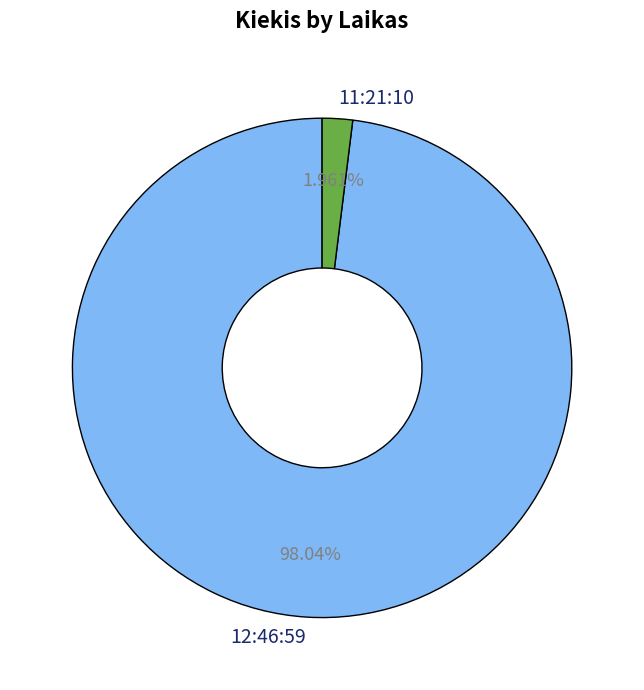

How much of the chart is everything except 12:46:59?

2.0%